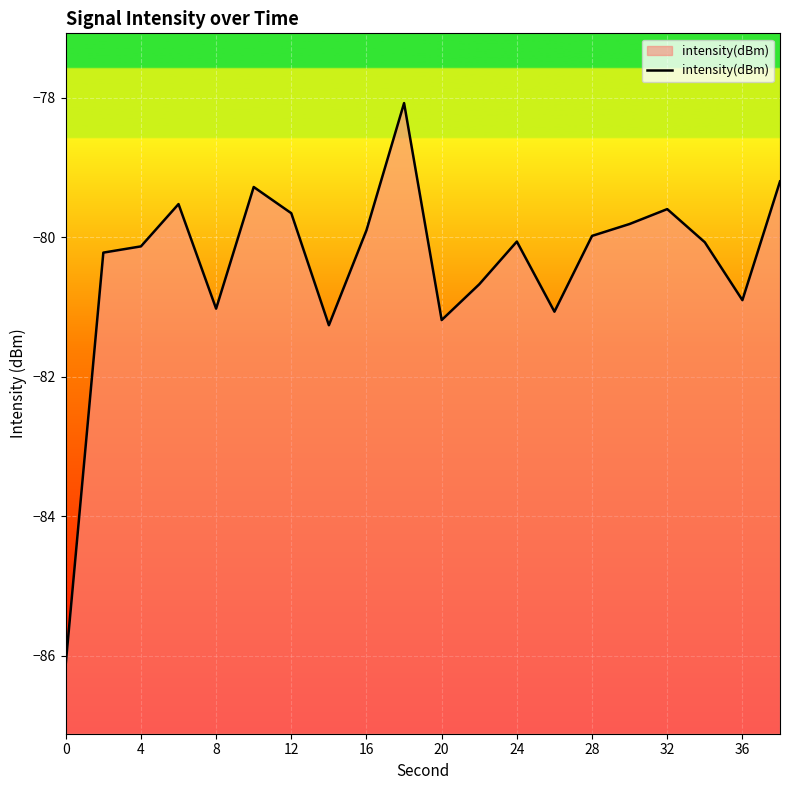

How many data points are less than -80?

11